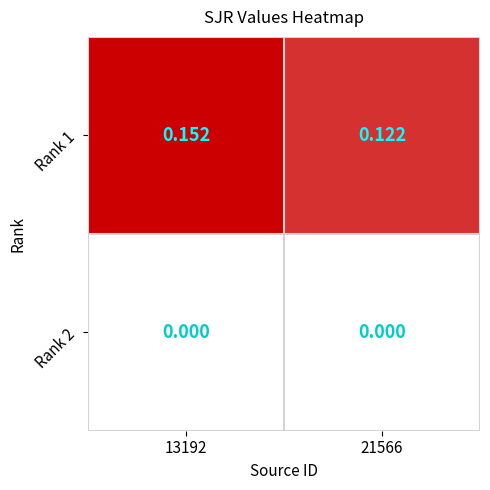

How many categories are shown in the chart?

2